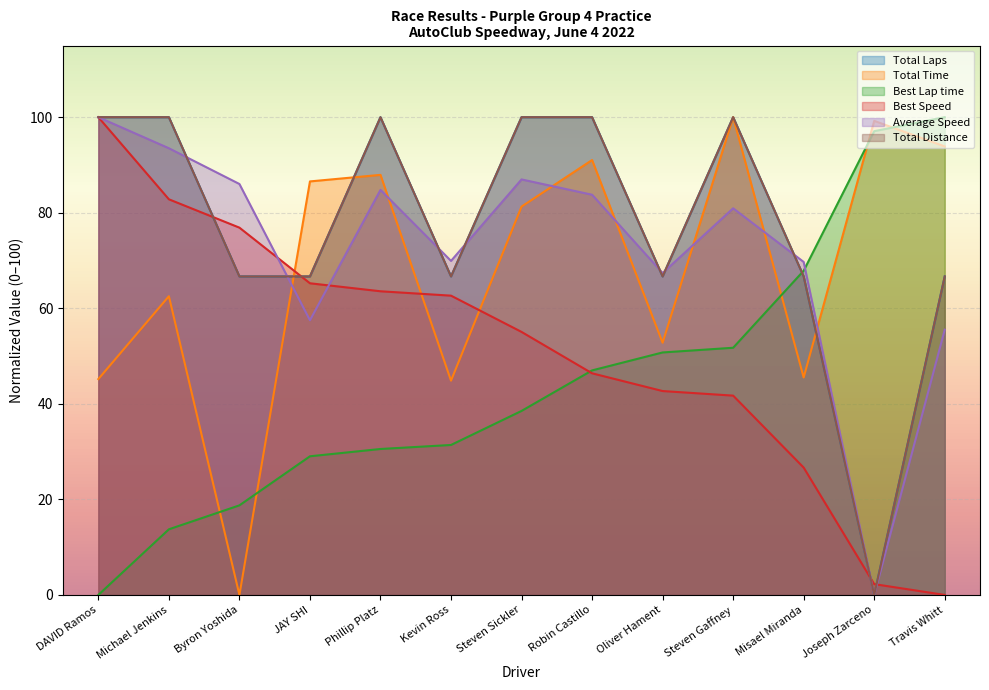

At which category does Total Laps reach its first local peak?

Phillip Platz